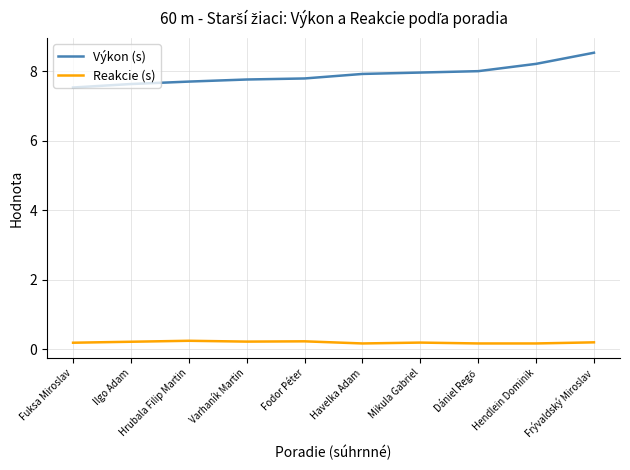

Does the chart display data point markers on the line(s)?

No